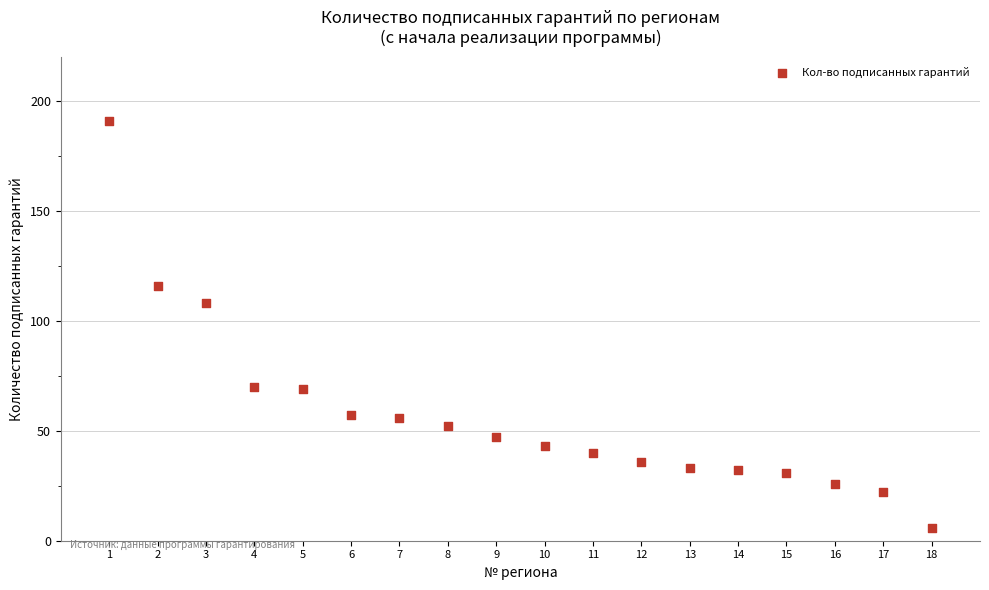

What Y value in the scatter plot is closest to 98?

108